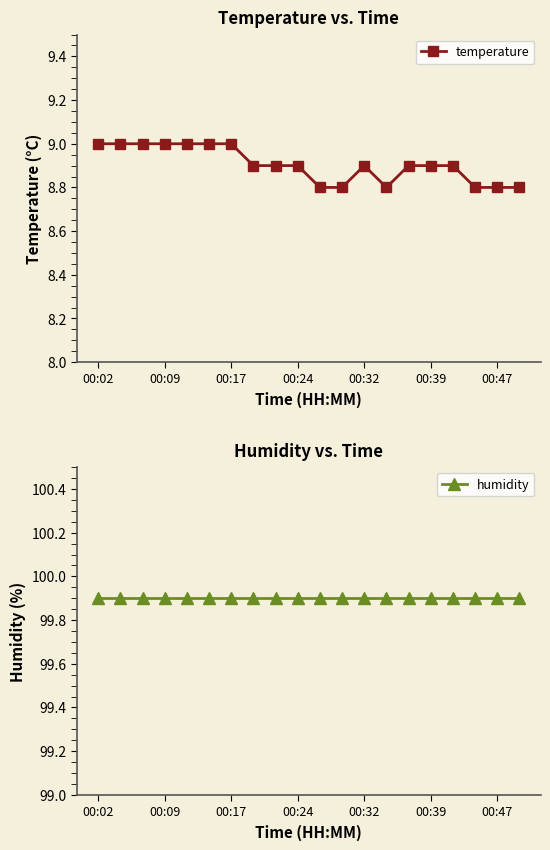

True or false: temperature has a value of 2.4 at 00:47.

False